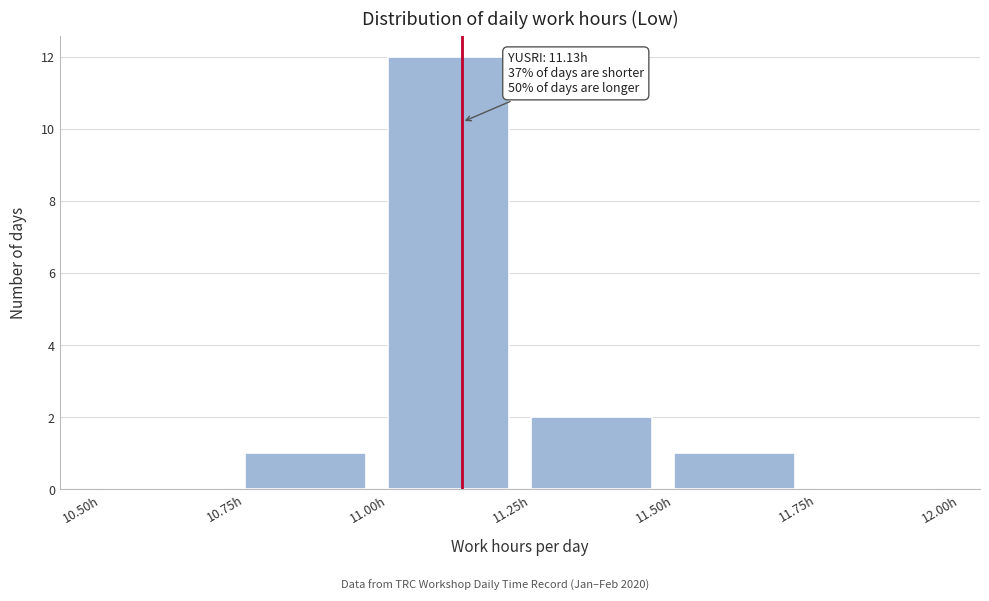

Over which range of the x-axis is the bar tallest?

11.00 to 11.25